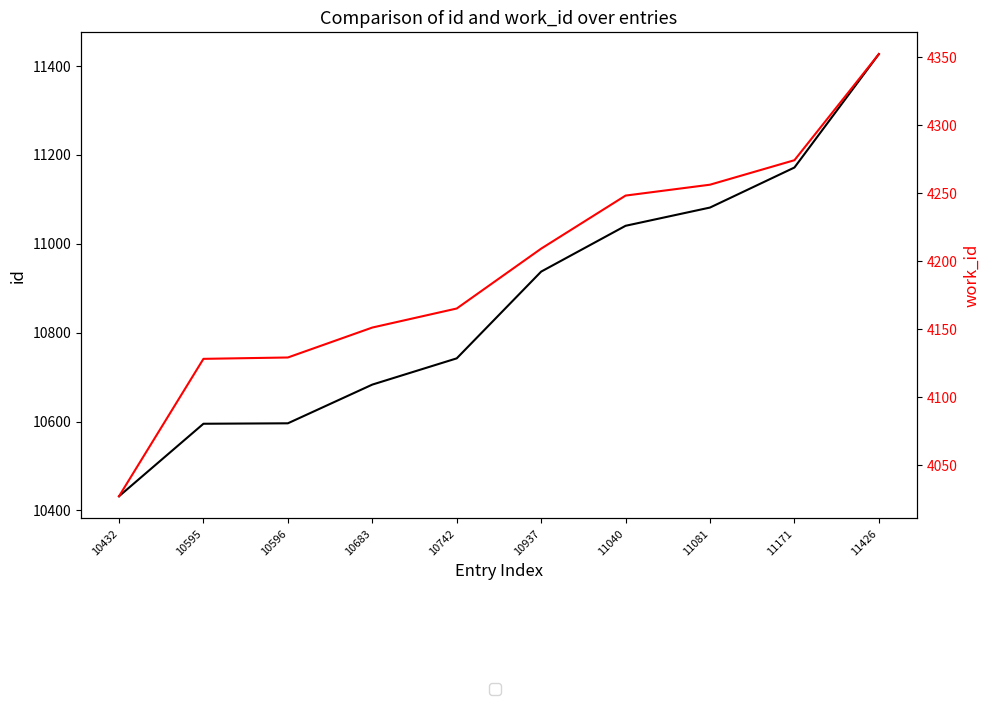

What is the lowest value of the id series?

10432